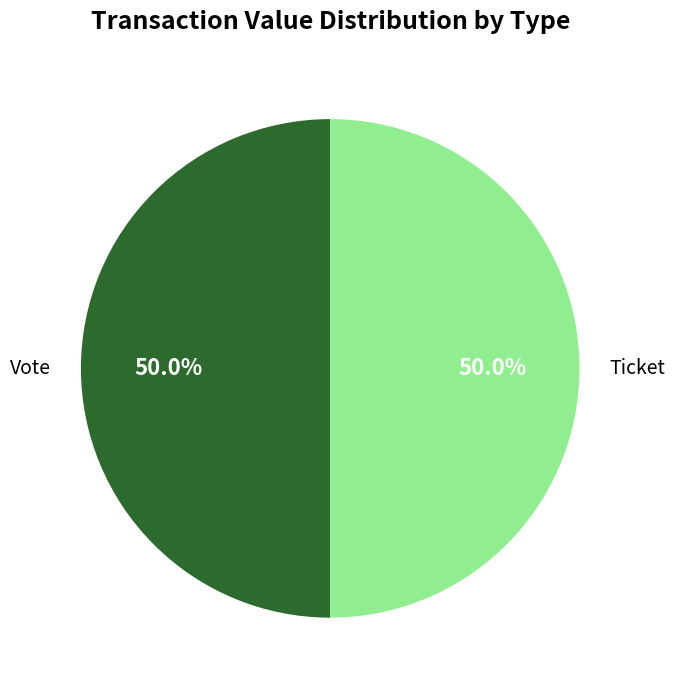

What is the ratio of the value at Vote to the value at Ticket?

1.0